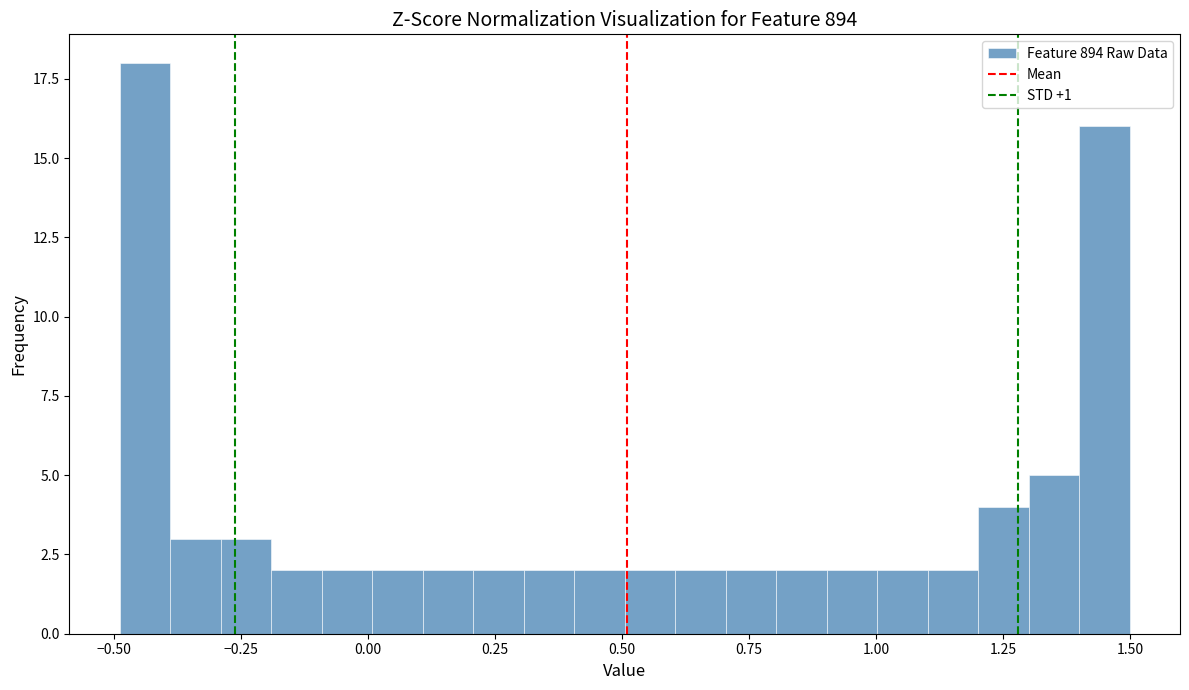

Read against the x-axis, roughly where is the centre of the tallest bar?

-0.45